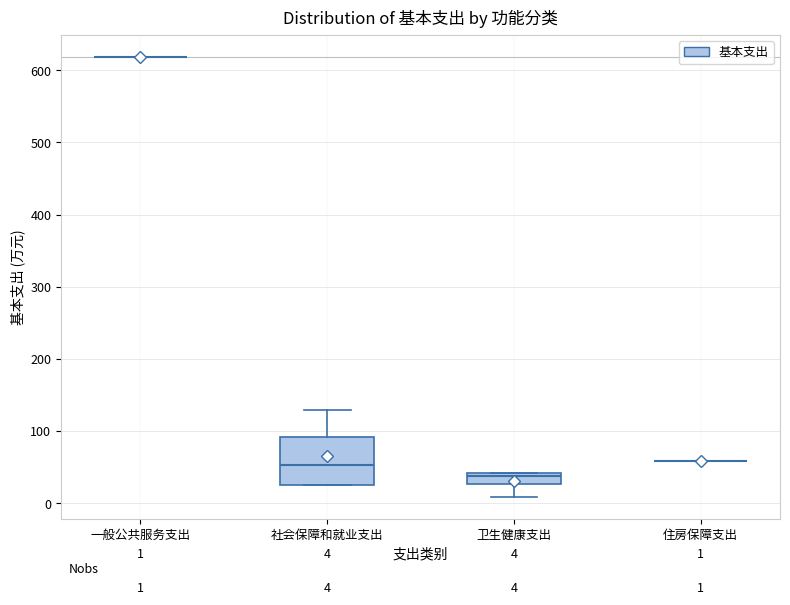

Which box is the tallest, from its lower edge to its upper edge?

社会保障和就业支出